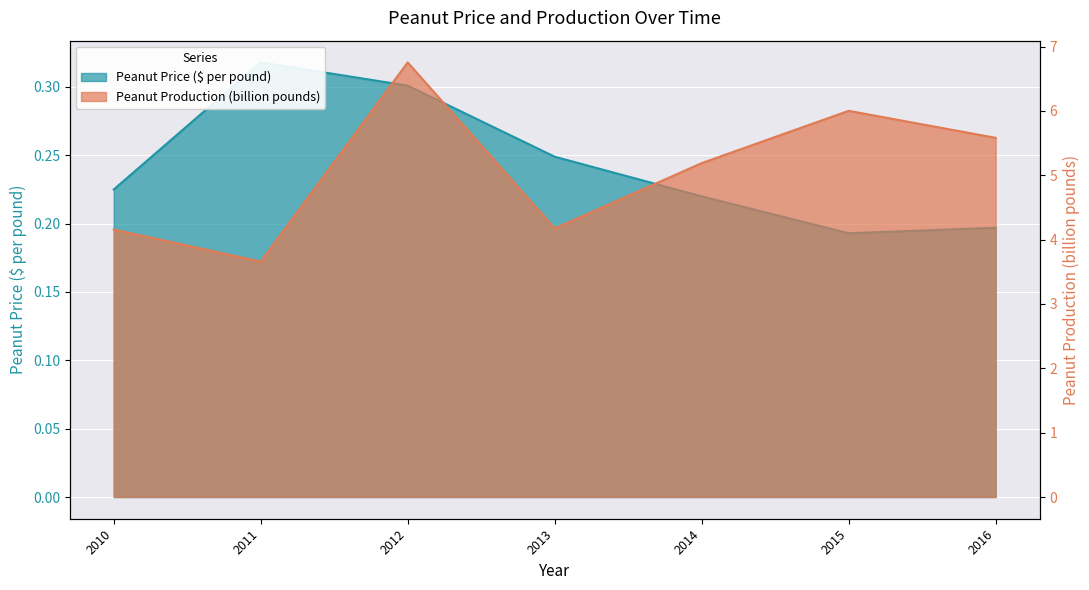

What is the difference between the maximum and second lowest values in the Peanut Price ($ per pound) series?

0.1